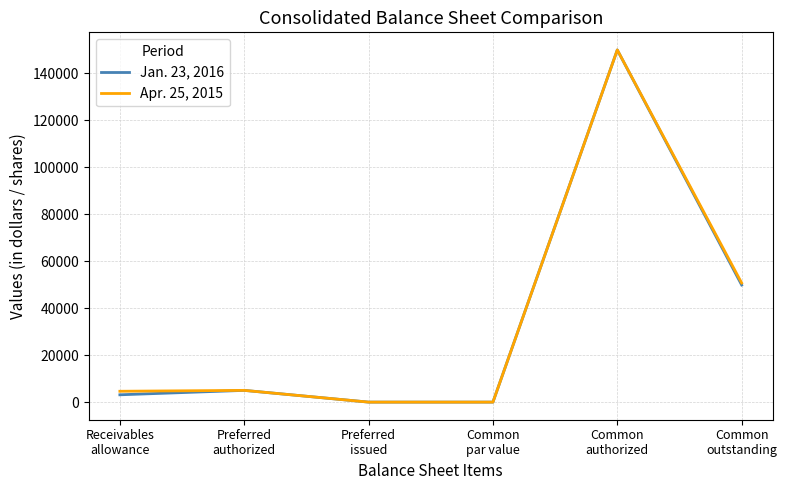

Rank the series by their average value, from lowest to highest.

Jan. 23, 2016, Apr. 25, 2015